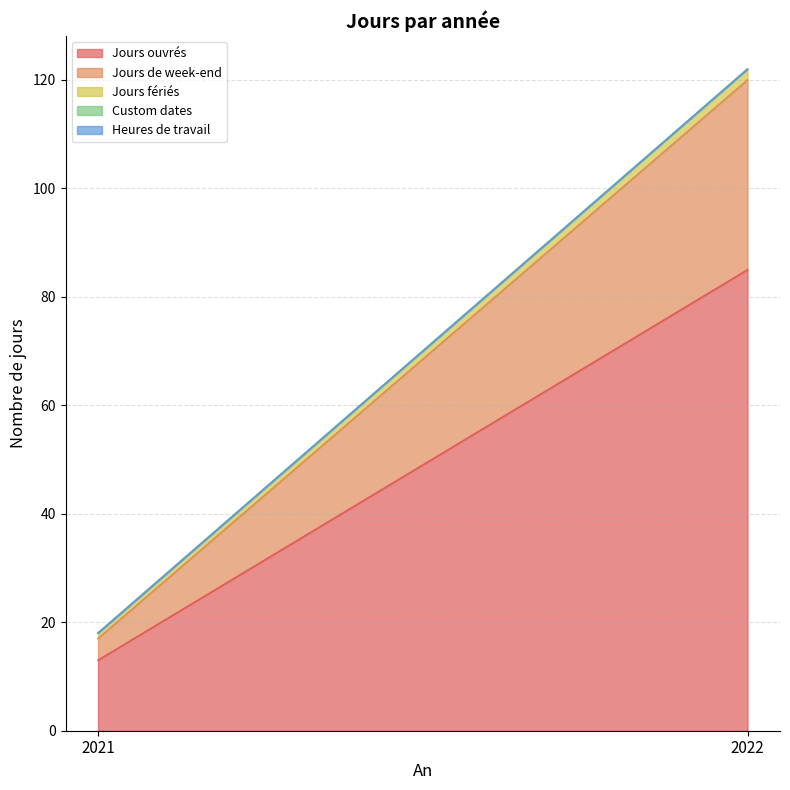

Which series has the widest spread of values?

Jours ouvrés